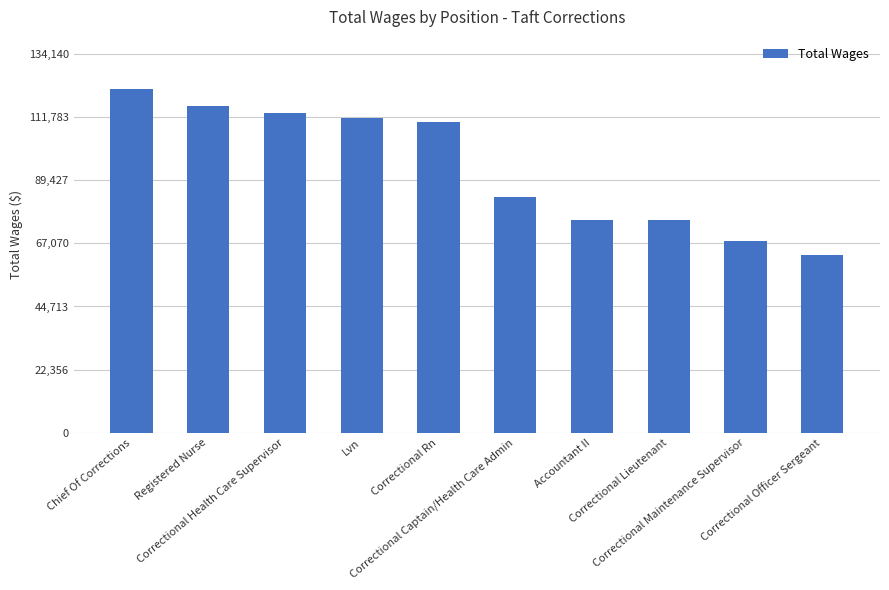

What is the average value?

93781